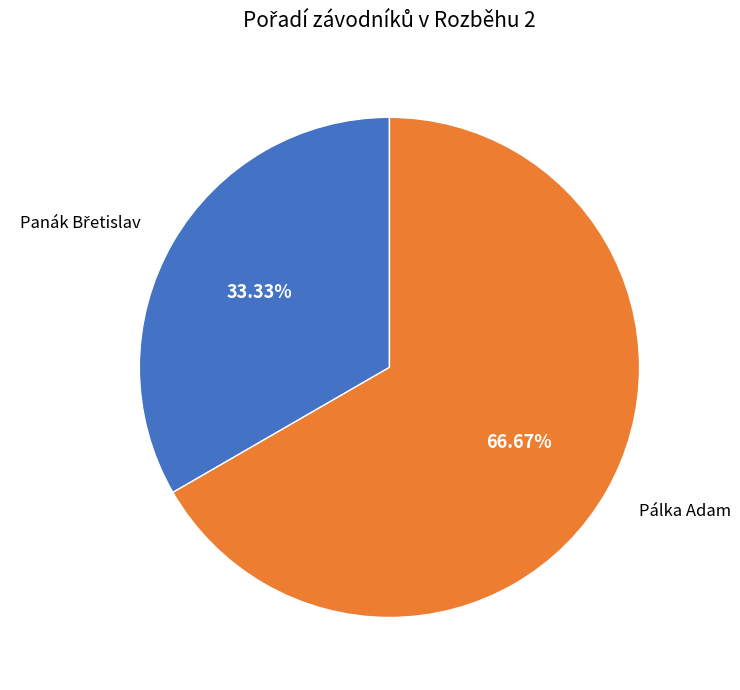

Is there any slice that represents more than half of the pie?

Yes